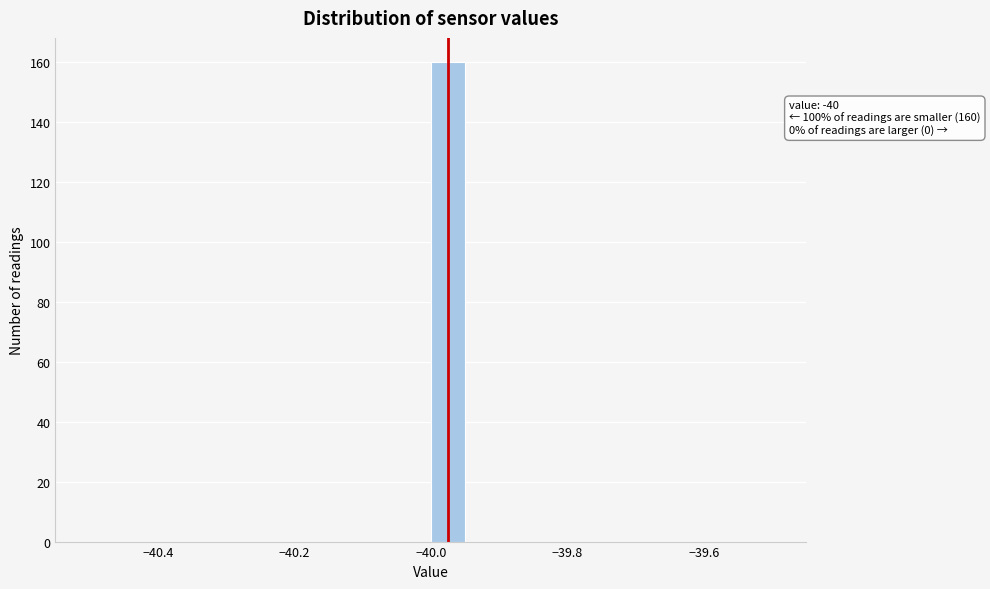

Read against the x-axis, roughly where is the centre of the tallest bar?

-39.98